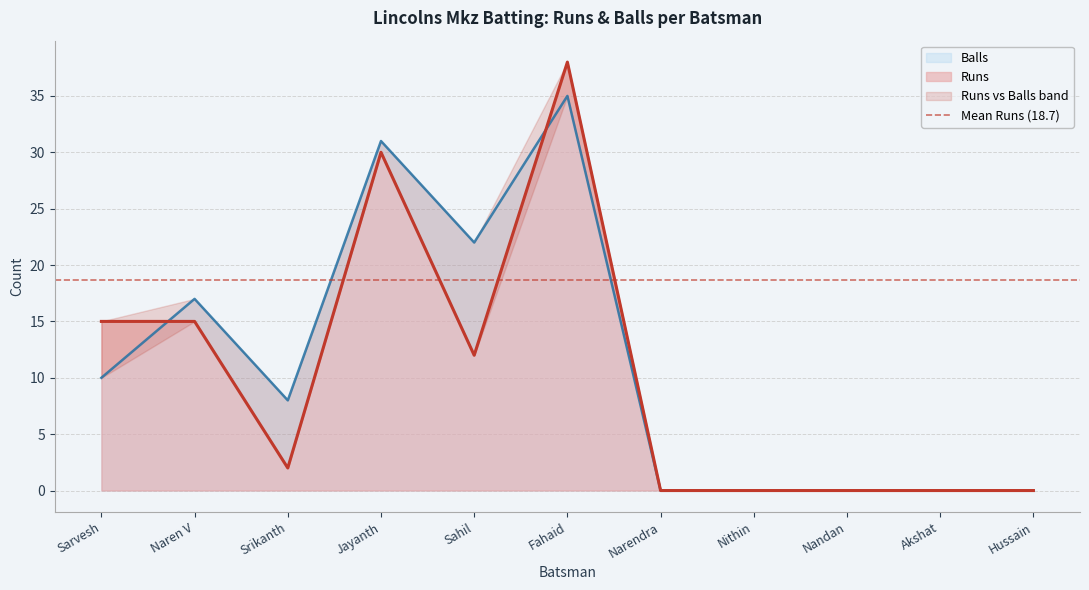

How many series are shown in this chart?

2